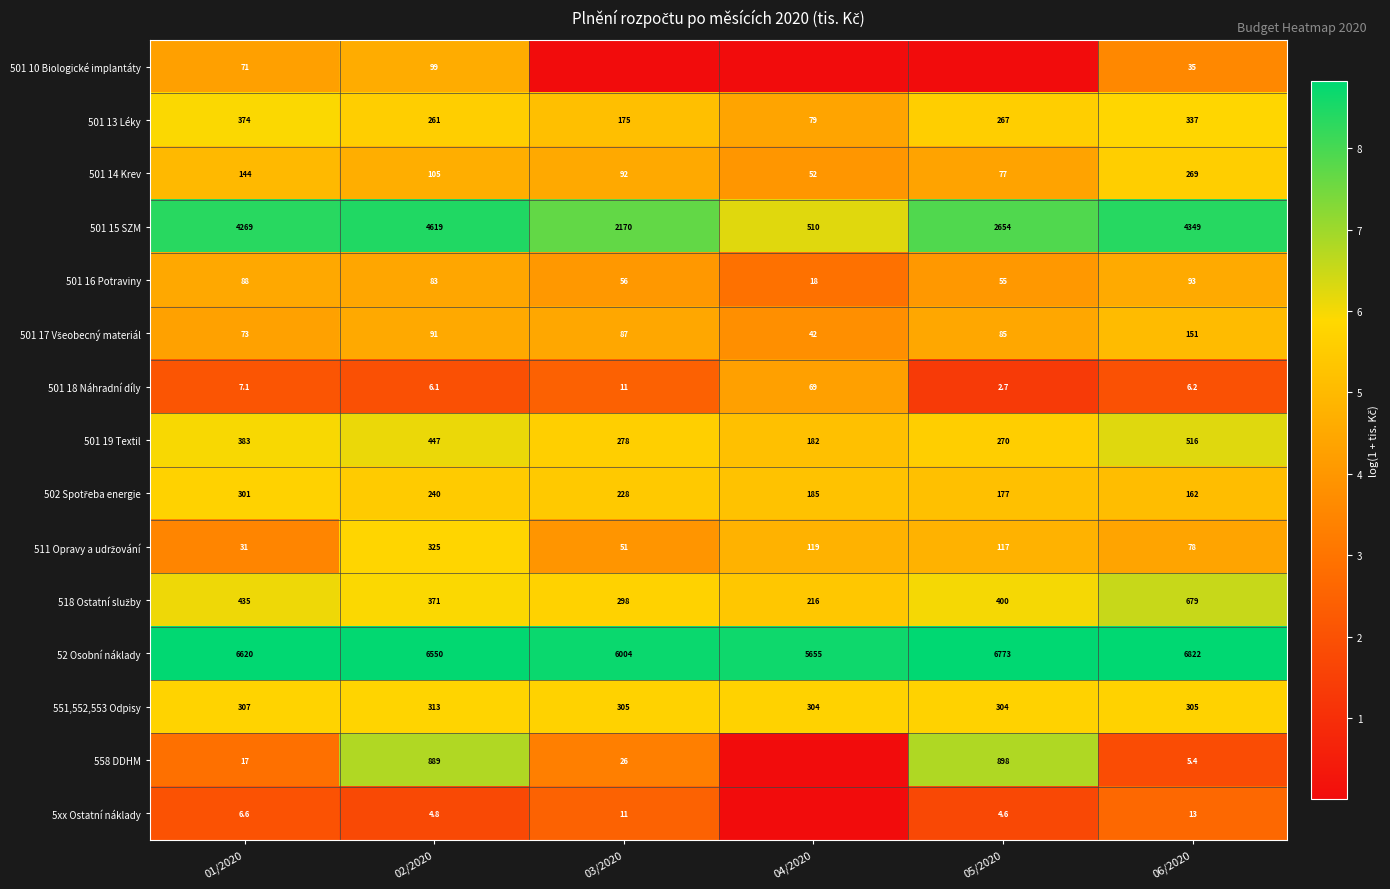

At which category does the chart reach its minimum across all series?

03/2020